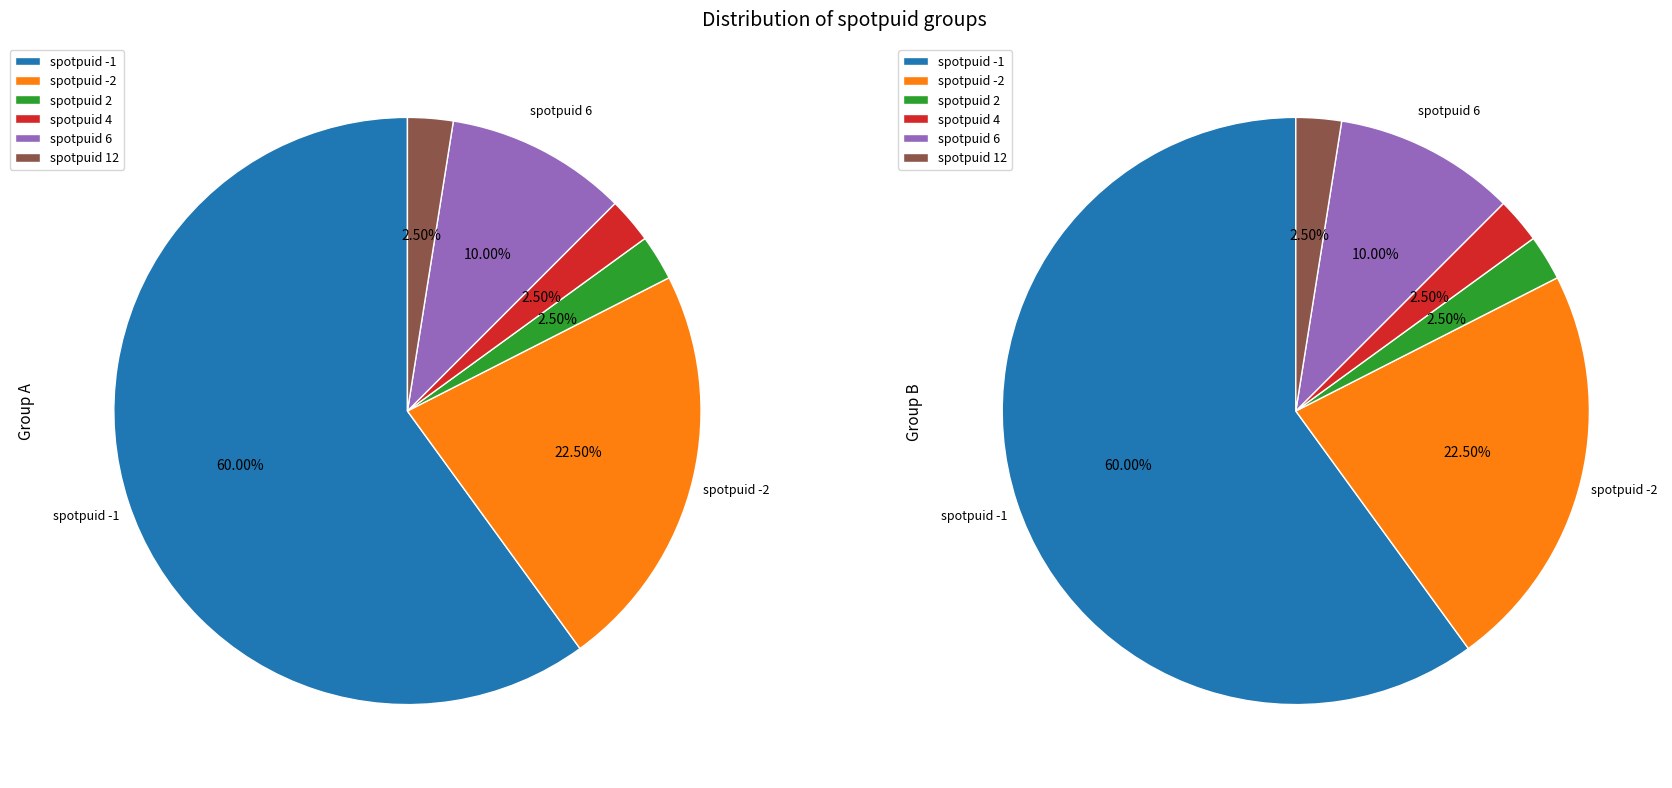

Rank the categories by value from highest to lowest.

spotpuid -1, spotpuid -2, spotpuid 6, spotpuid 2, spotpuid 4, spotpuid 12